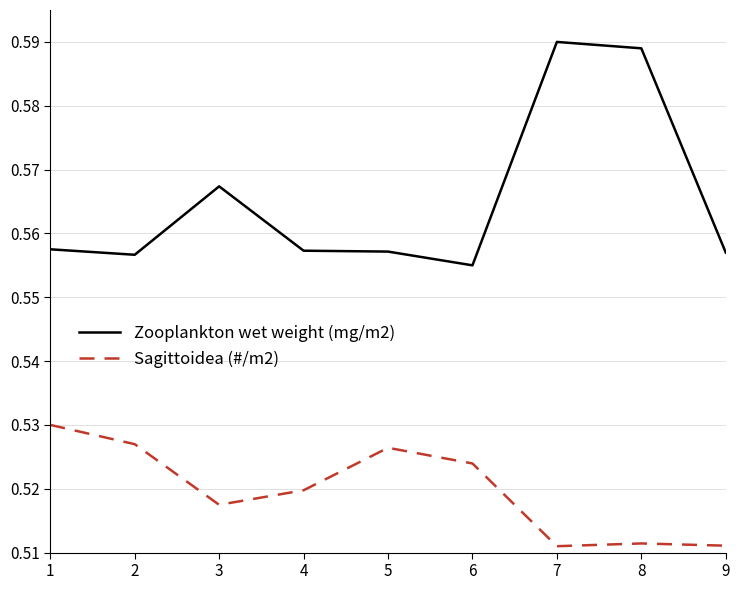

Which series has the widest spread of values?

Zooplankton wet weight (mg/m2)